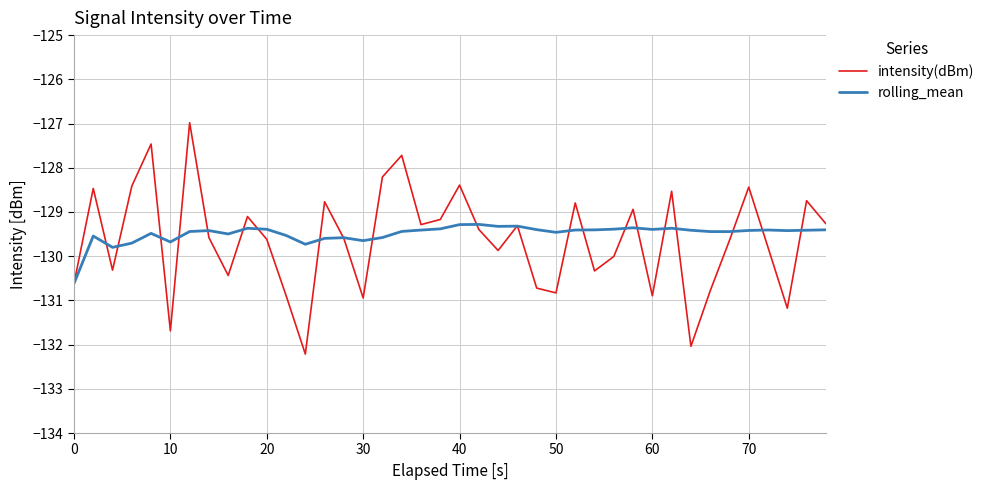

What is the maximum value for intensity(dBm)?

-127.0